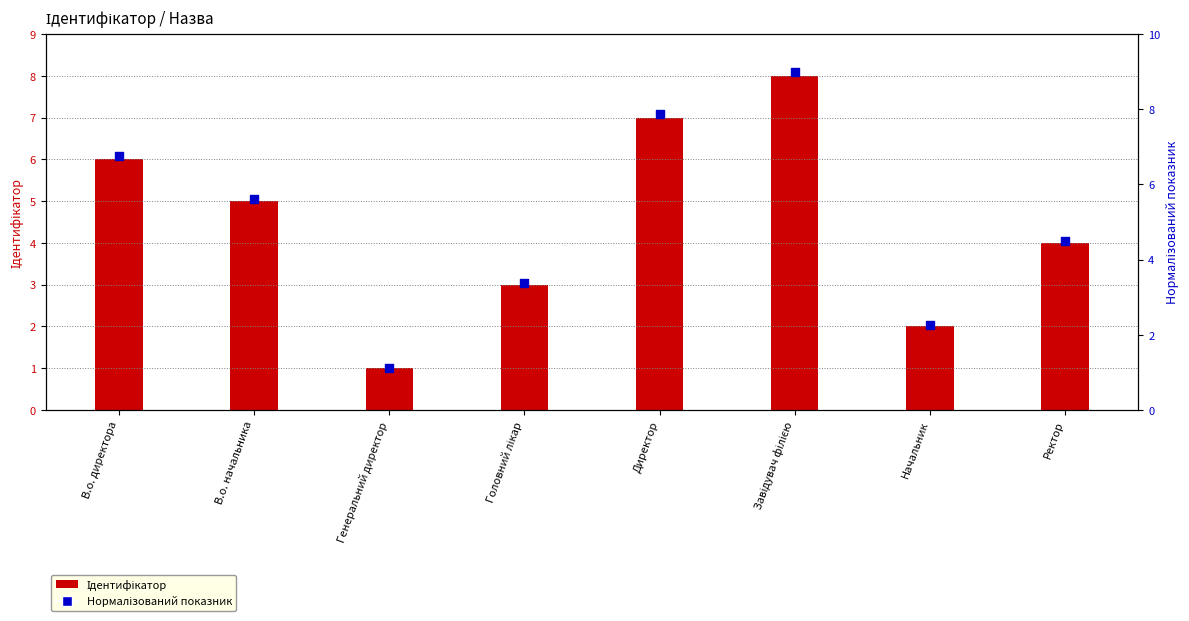

Which series contains the lowest Y value?

Ідентифікатор